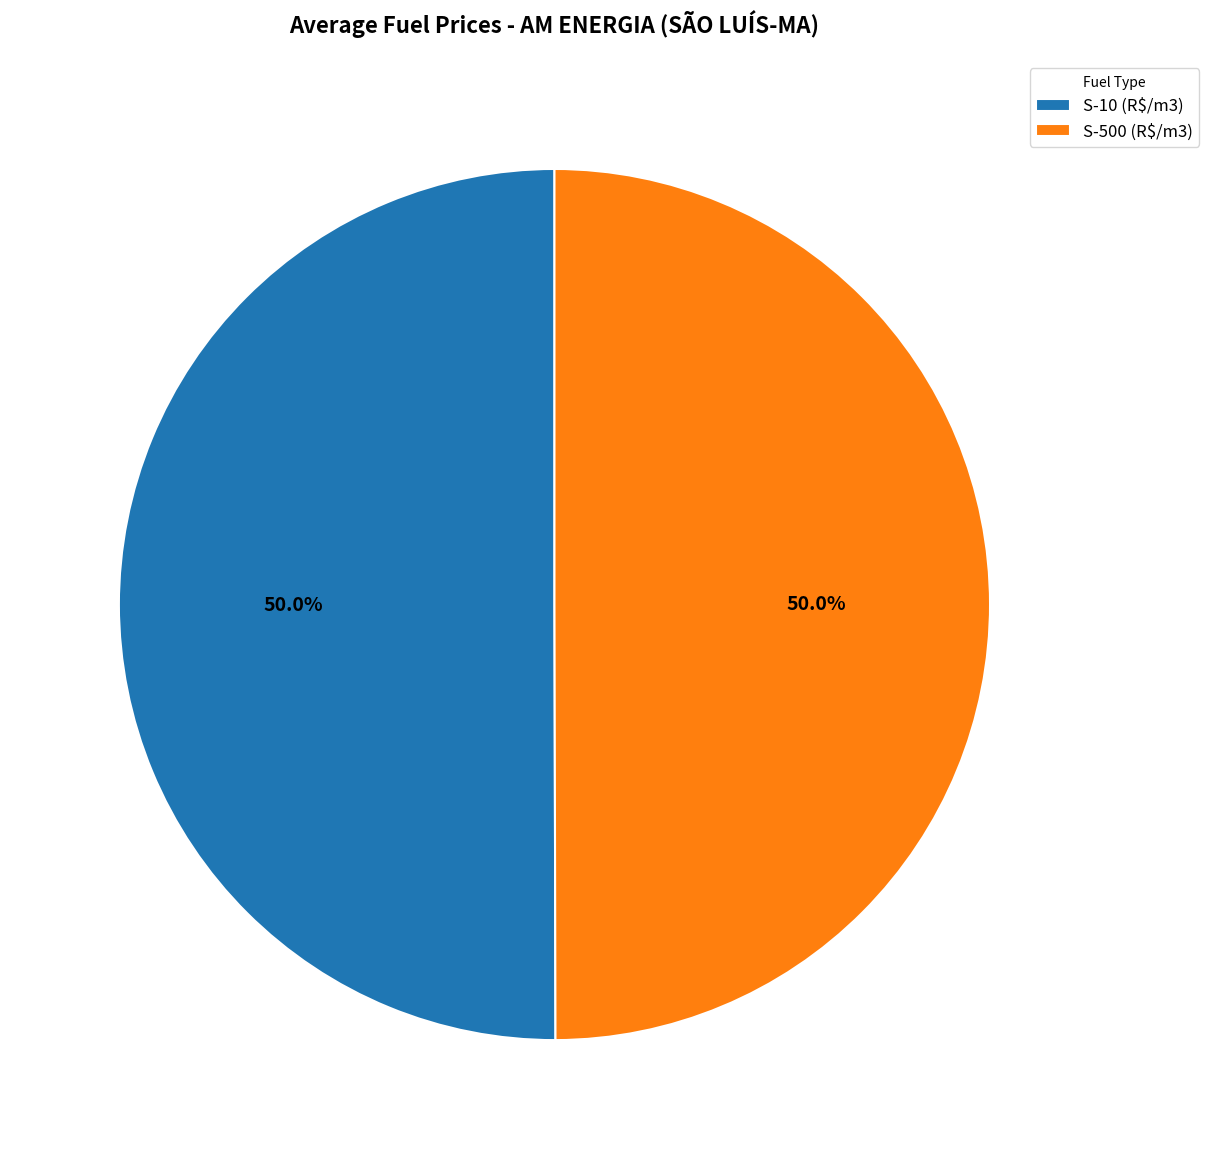

Approximately how many times larger is the value at S-500 (R$/m3) compared to S-10 (R$/m3)?

1.0